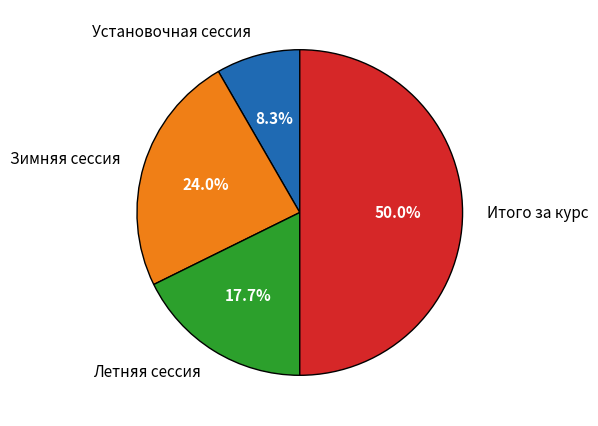

What percentage is the Итого за курс slice, to the nearest percent?

50%